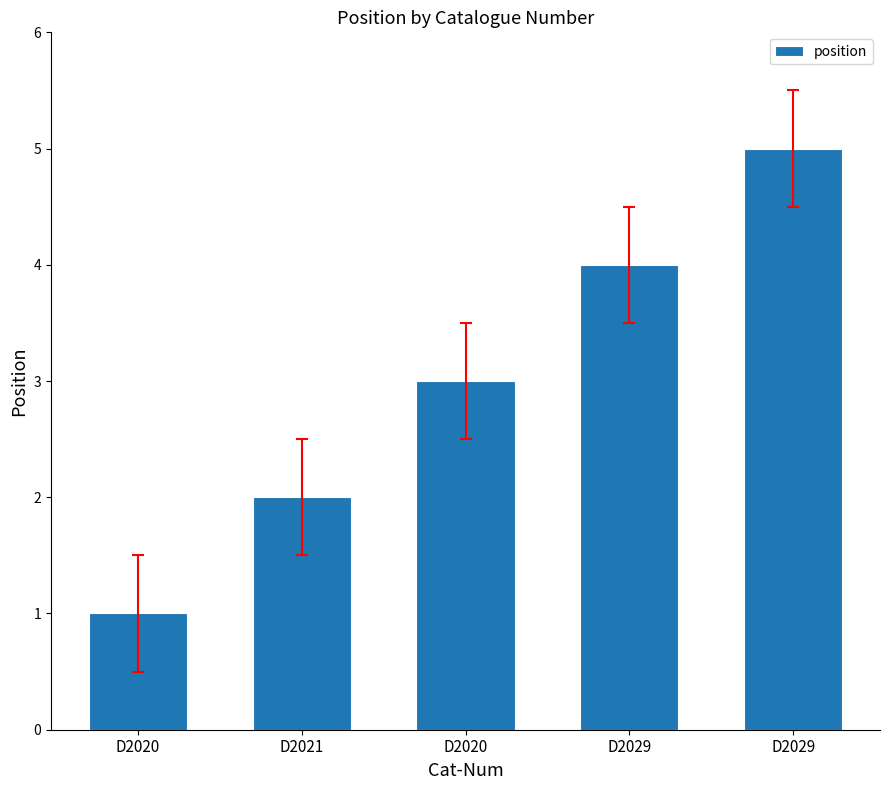

How many data points are less than 3?

2